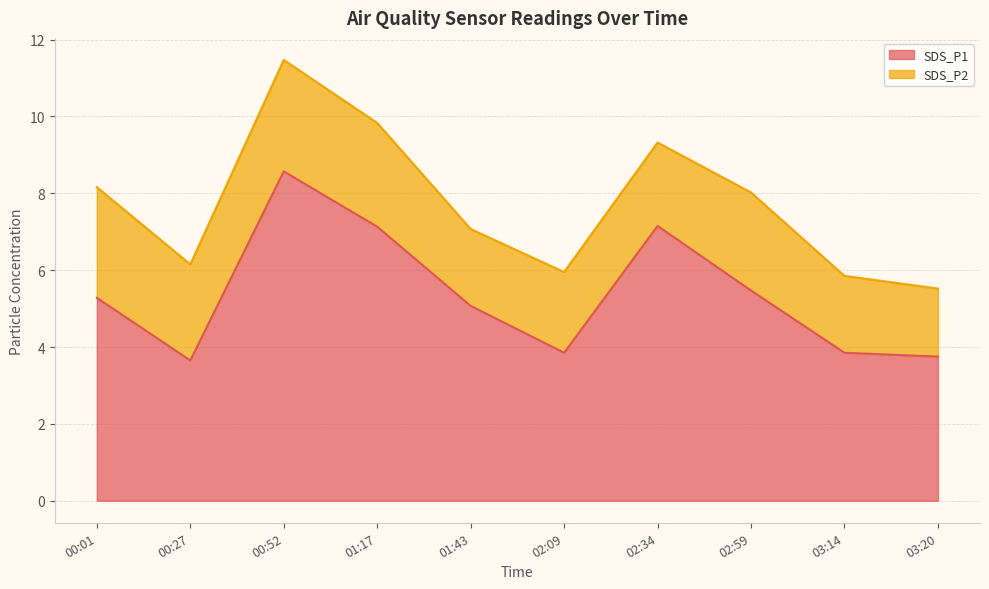

What is the label of the 8th point from the right?

00:52